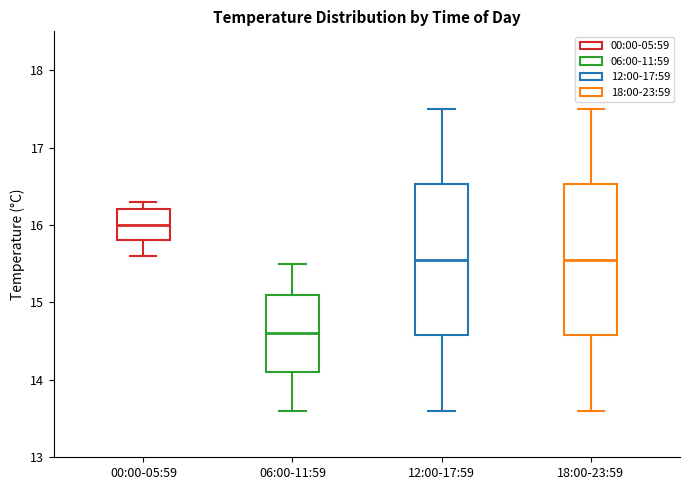

Reading left to right, read every box against the y-axis: the position of its median line, the range the box covers, and the ends of its whiskers. The values are not printed on the chart, so give them approximately, as read against the axis.

00:00-05:59: median 16.0, box 15.8 to 16.2, whiskers 15.6 to 16.3
06:00-11:59: median 14.6, box 14.1 to 15.1, whiskers 13.6 to 15.5
12:00-17:59: median 15.6, box 14.6 to 16.5, whiskers 13.6 to 17.5
18:00-23:59: median 15.6, box 14.6 to 16.5, whiskers 13.6 to 17.5